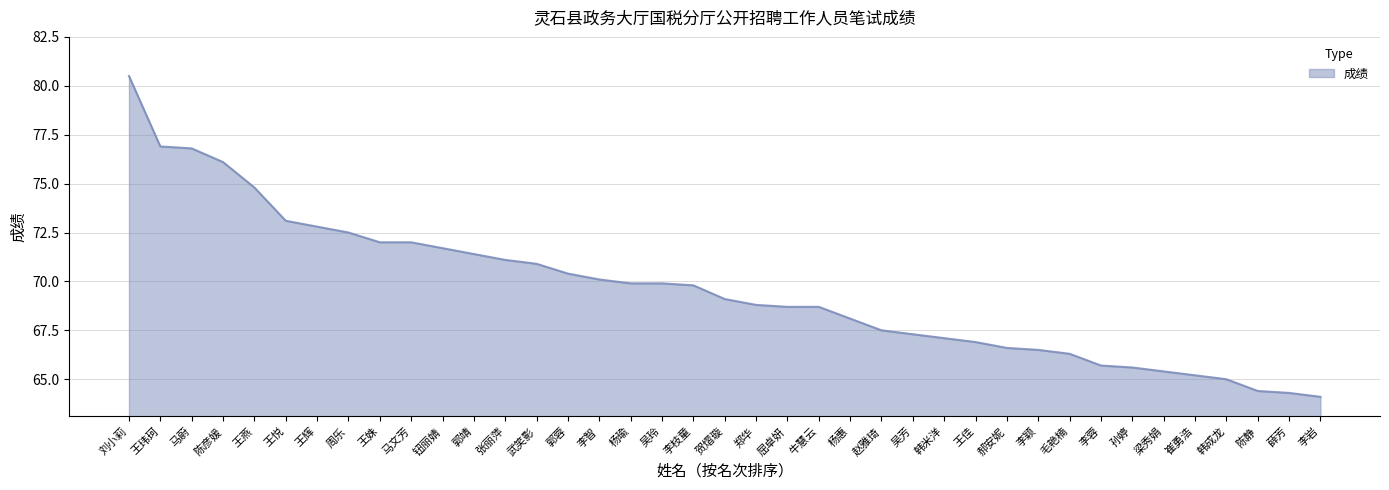

Reading right to left, list all the values displayed in this chart.

64.1	64.3	64.4	65.0	65.2	65.4	65.6	65.7	66.3	66.5	66.6	66.9	67.1	67.3	67.5	68.1	68.7	68.7	68.8	69.1	69.8	69.9	69.9	70.1	70.4	70.9	71.1	71.4	71.7	72.0	72.0	72.5	72.8	73.1	74.8	76.1	76.8	76.9	80.5